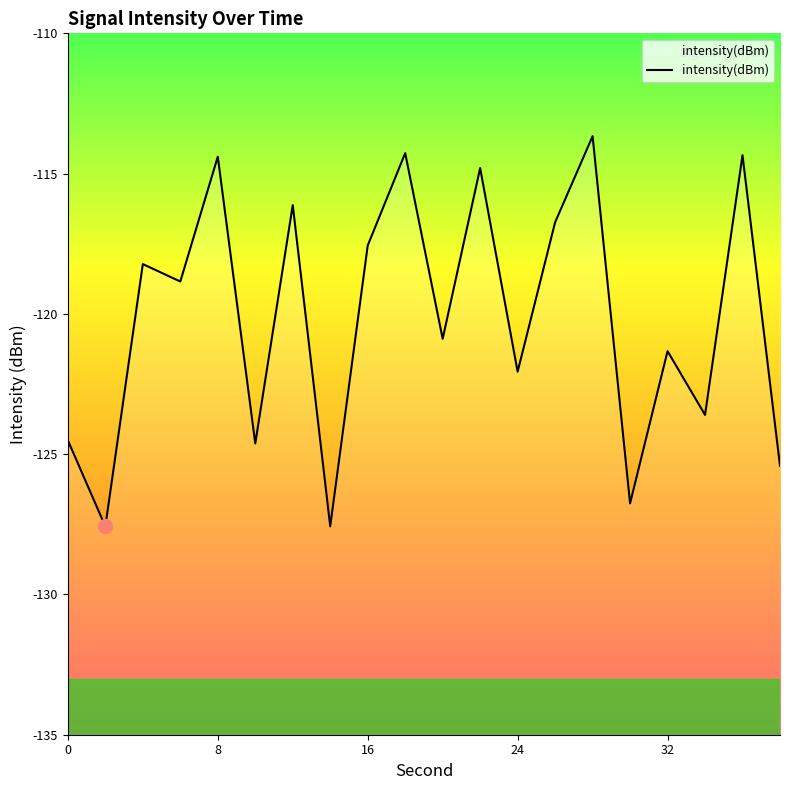

Is it true that the value at 24 is -122.1?

True